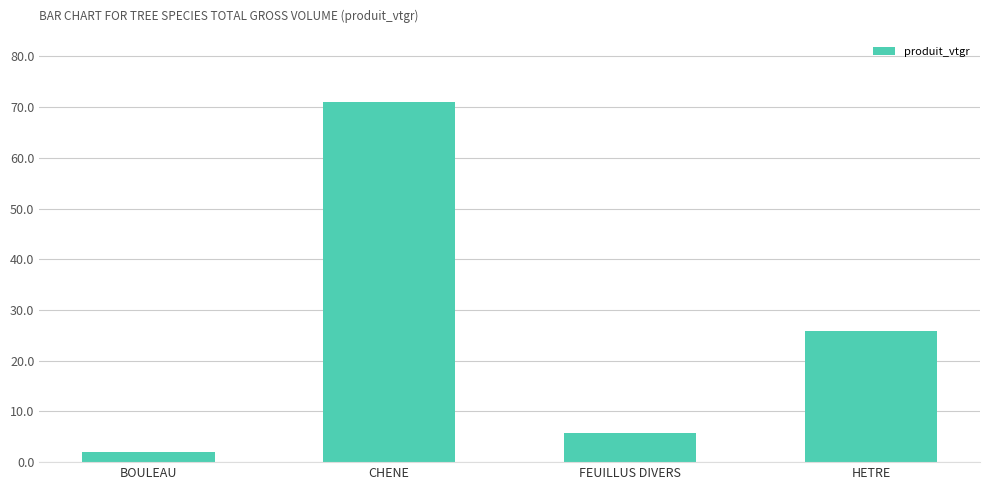

What is the sum of all values?

104.6